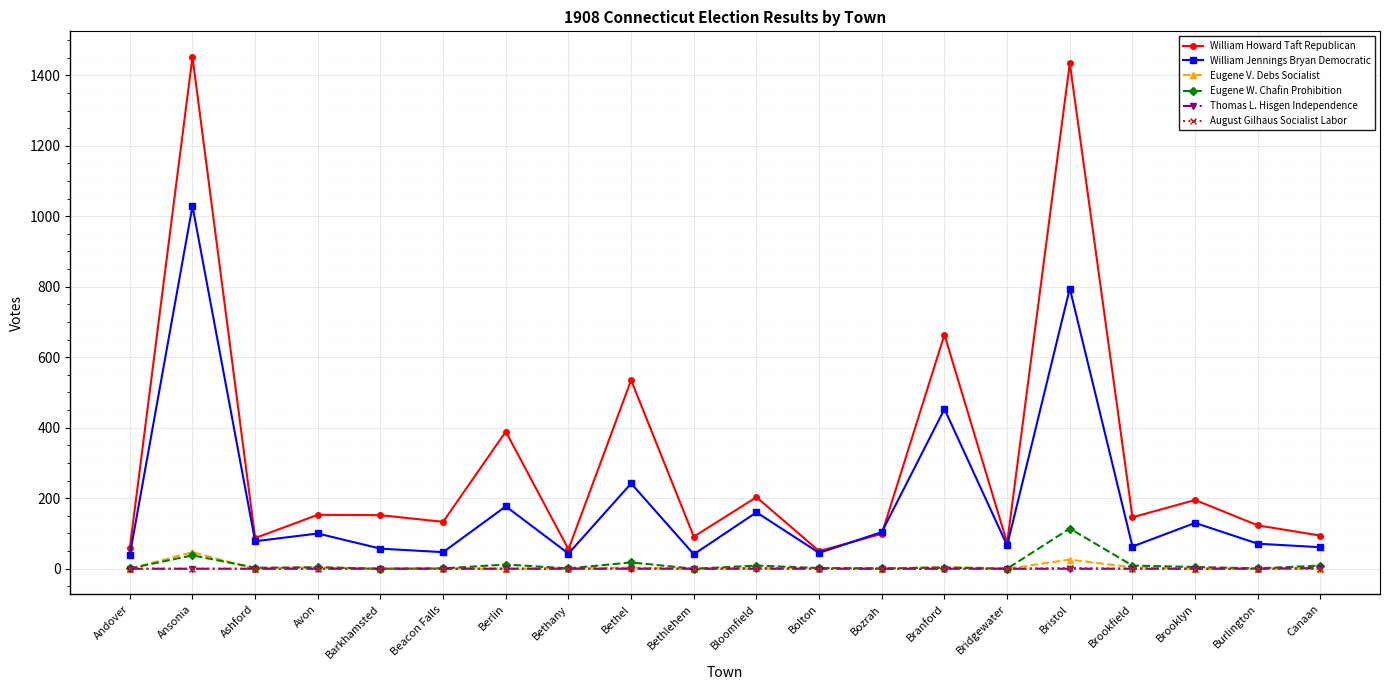

True or false: William Jennings Bryan Democratic has a value of 453 at Branford.

True